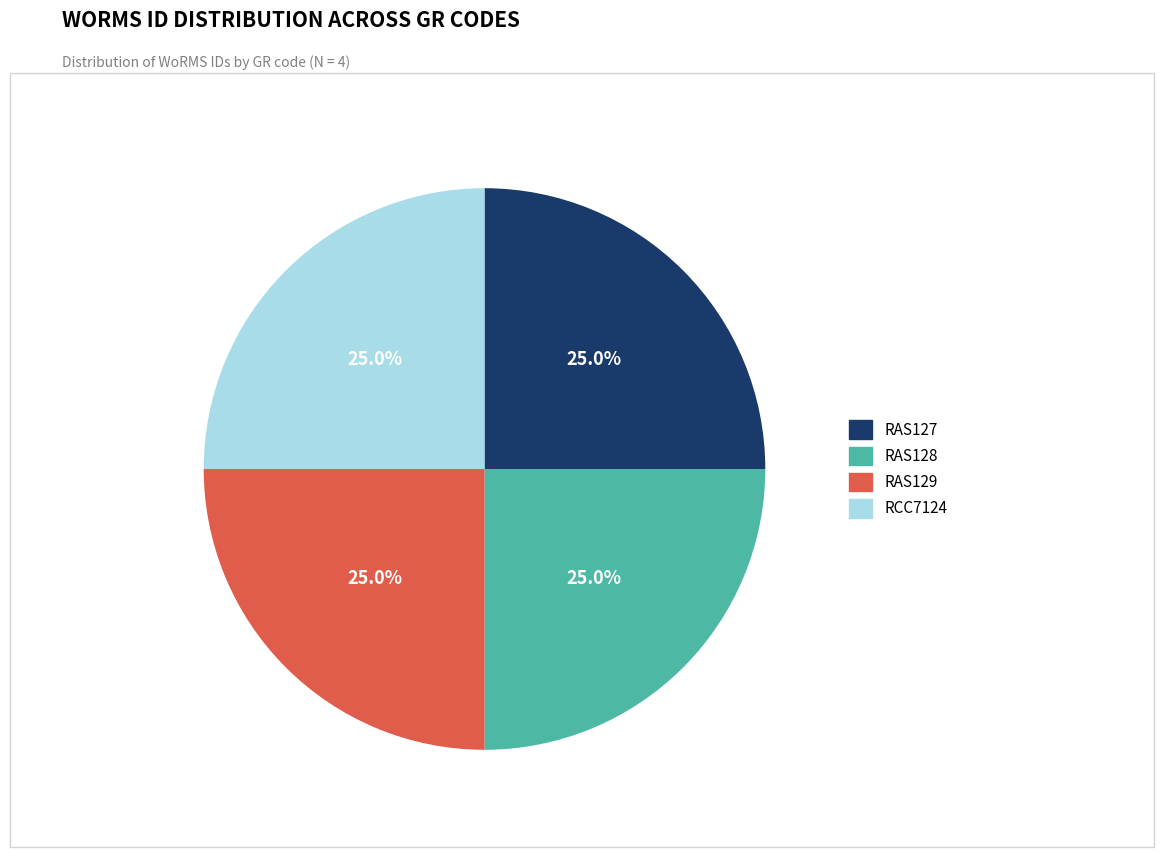

What portion of the pie excludes RAS127?

75.0%